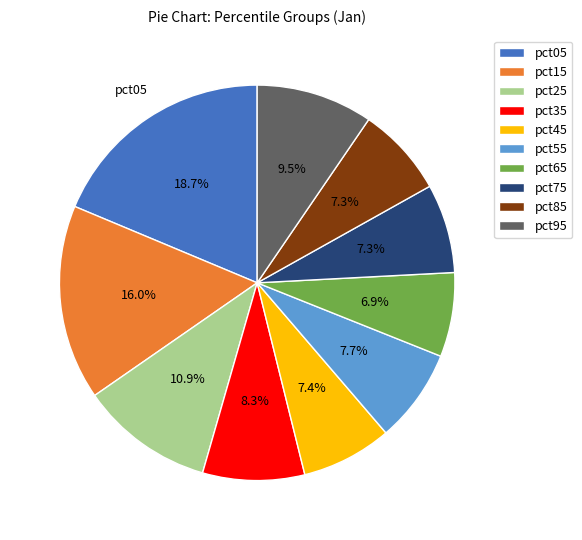

Combined, do pct75 and pct95 account for over 50%?

No